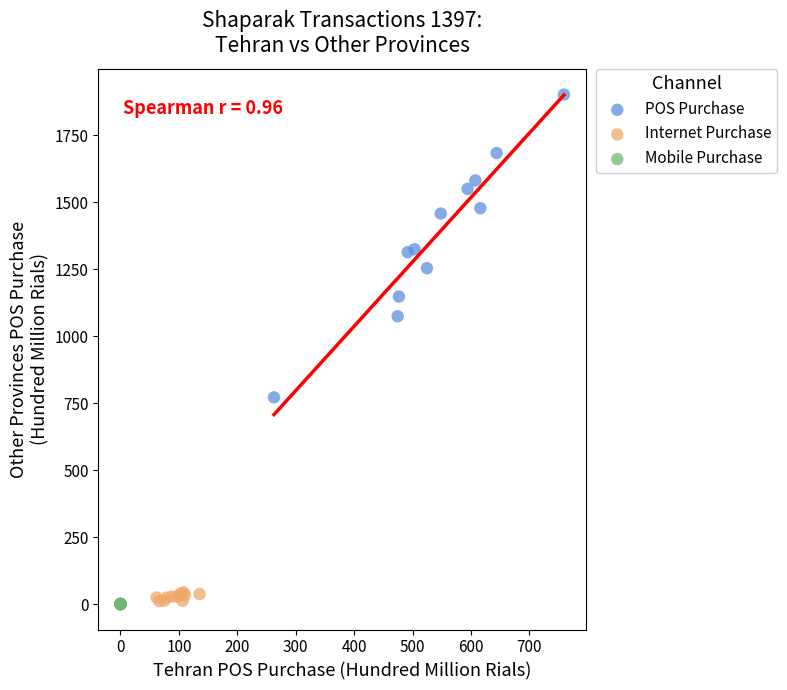

Which series reaches the maximum Y coordinate?

POS Purchase